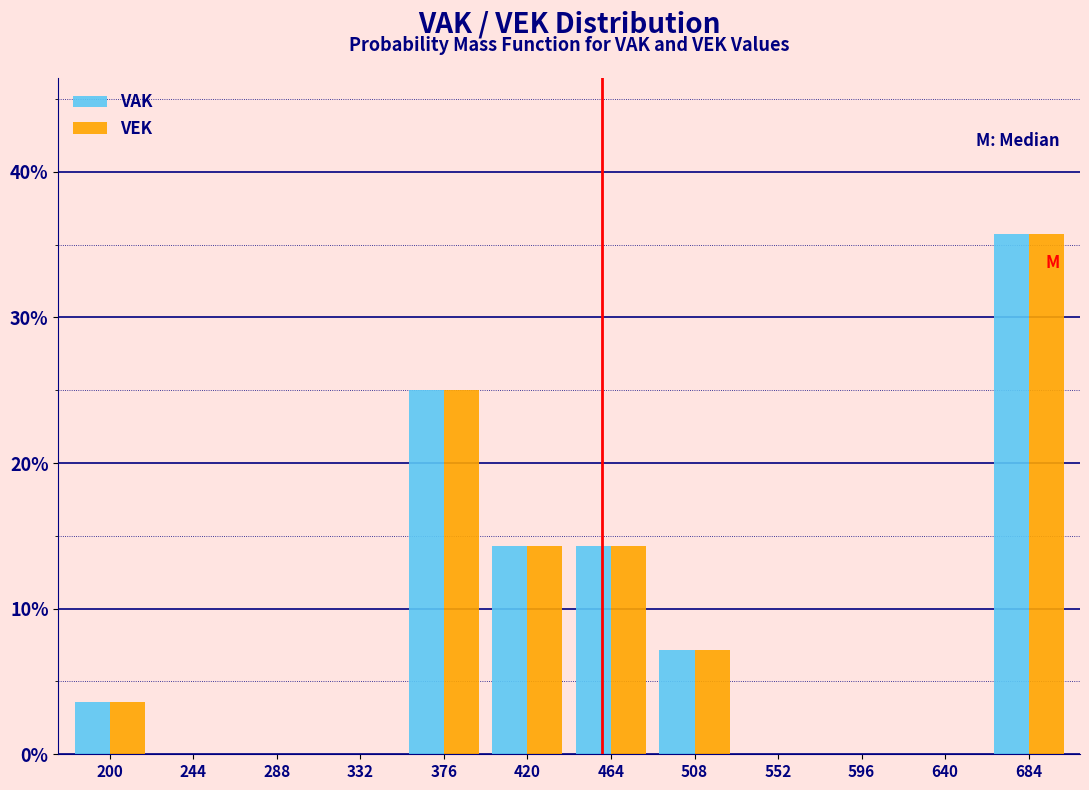

Reading left to right, list every range on the x-axis with the height of the bar of each series over it. Neither the bar edges nor the heights are printed on the chart, so give them approximately, as read against the axes.

180 to 225: VAK=4	VEK=4
225 to 265: VAK=0	VEK=0
265 to 310: VAK=0	VEK=0
310 to 355: VAK=0	VEK=0
355 to 400: VAK=25	VEK=25
400 to 445: VAK=14	VEK=14
445 to 485: VAK=14	VEK=14
485 to 530: VAK=7	VEK=7
530 to 575: VAK=0	VEK=0
575 to 620: VAK=0	VEK=0
620 to 660: VAK=0	VEK=0
660 to 705: VAK=36	VEK=36